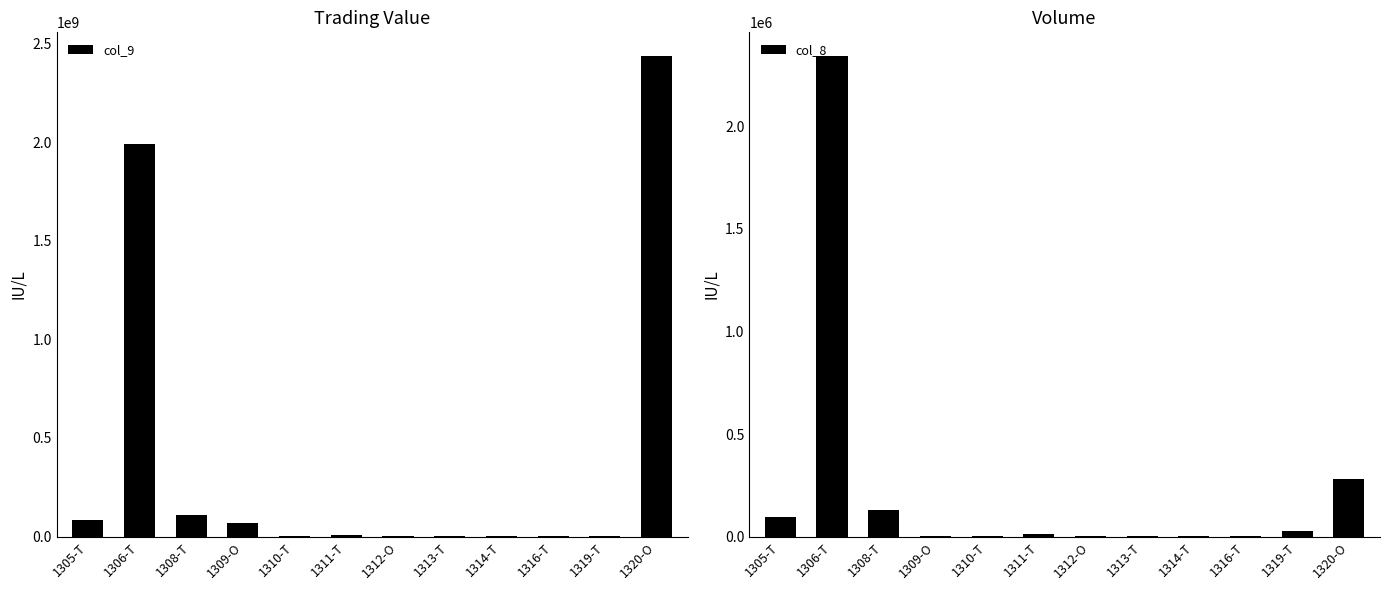

What position from the right is 1305-T?

12